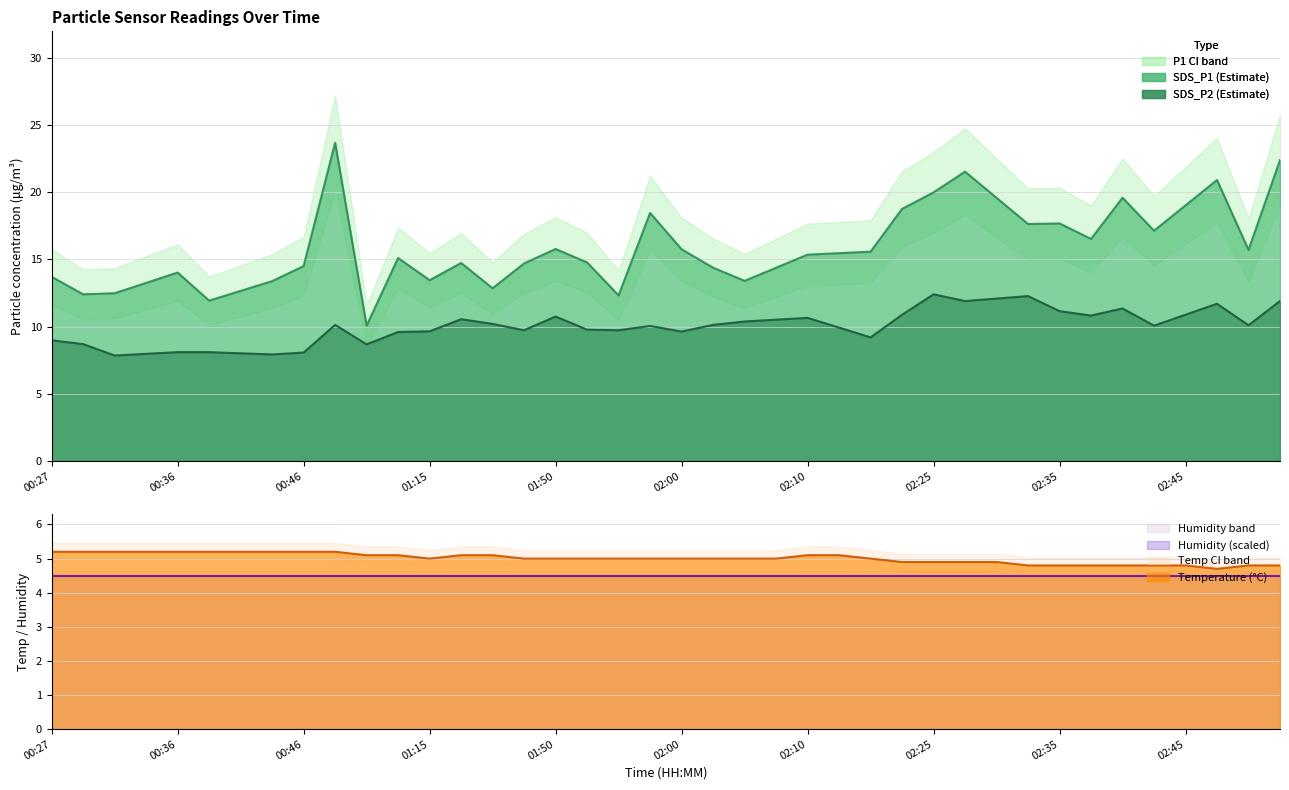

The chart shows a value of 4.9 at 27. True or false?

True